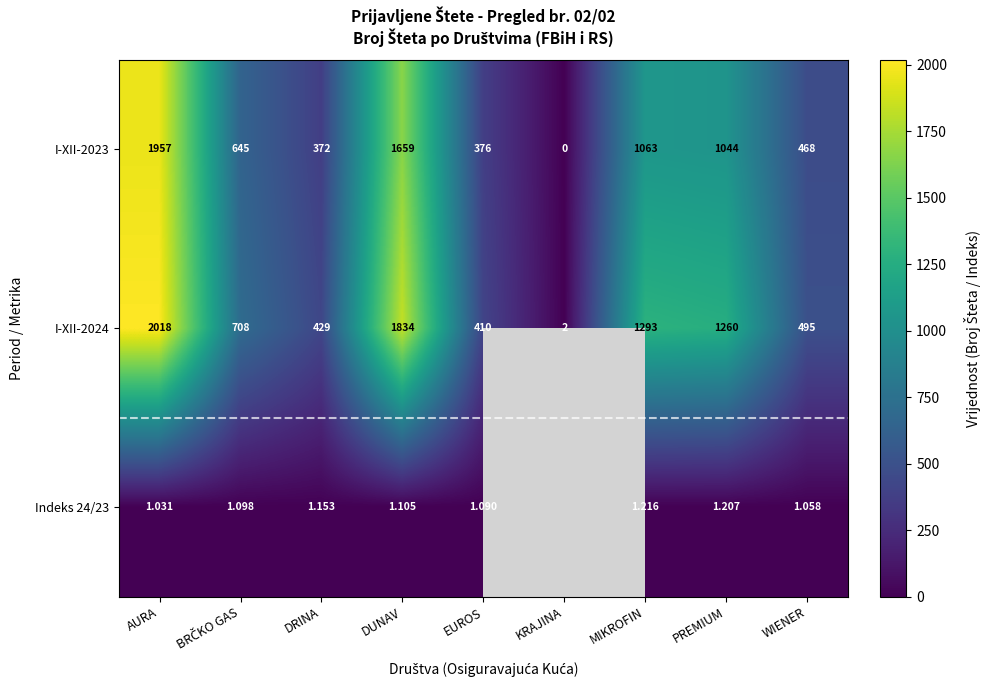

How many series are shown in this chart?

3